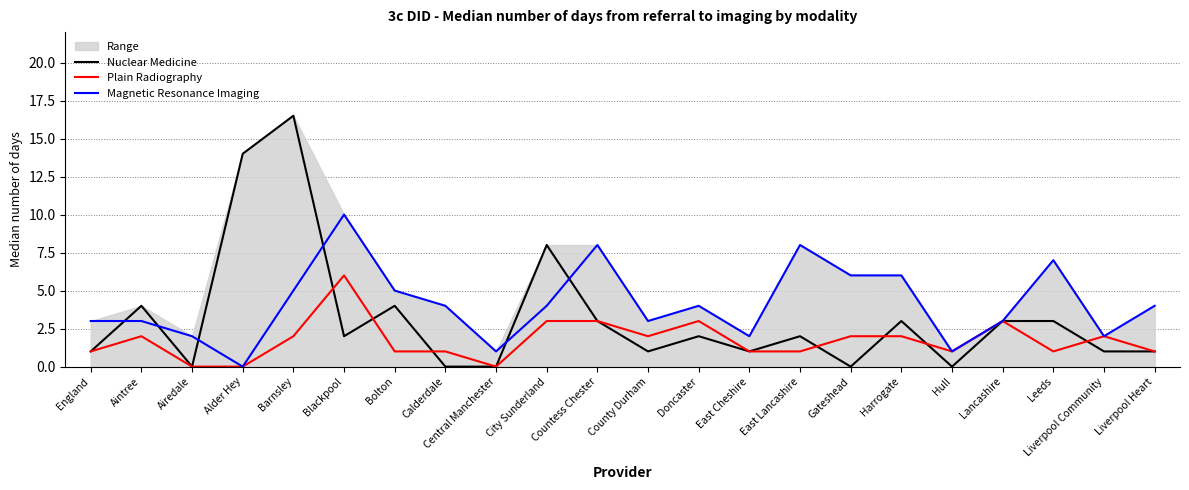

True or false: Plain Radiography has more than 1 points higher than both neighbors.

True